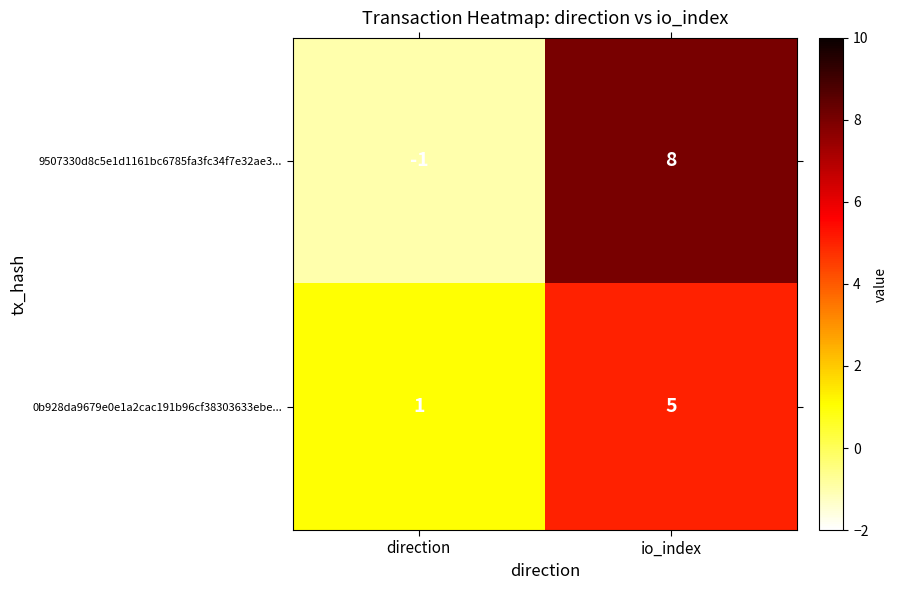

At which label is 0b928da9679e0e1a2cac191b96cf38303633ebe... closest to 3?

direction